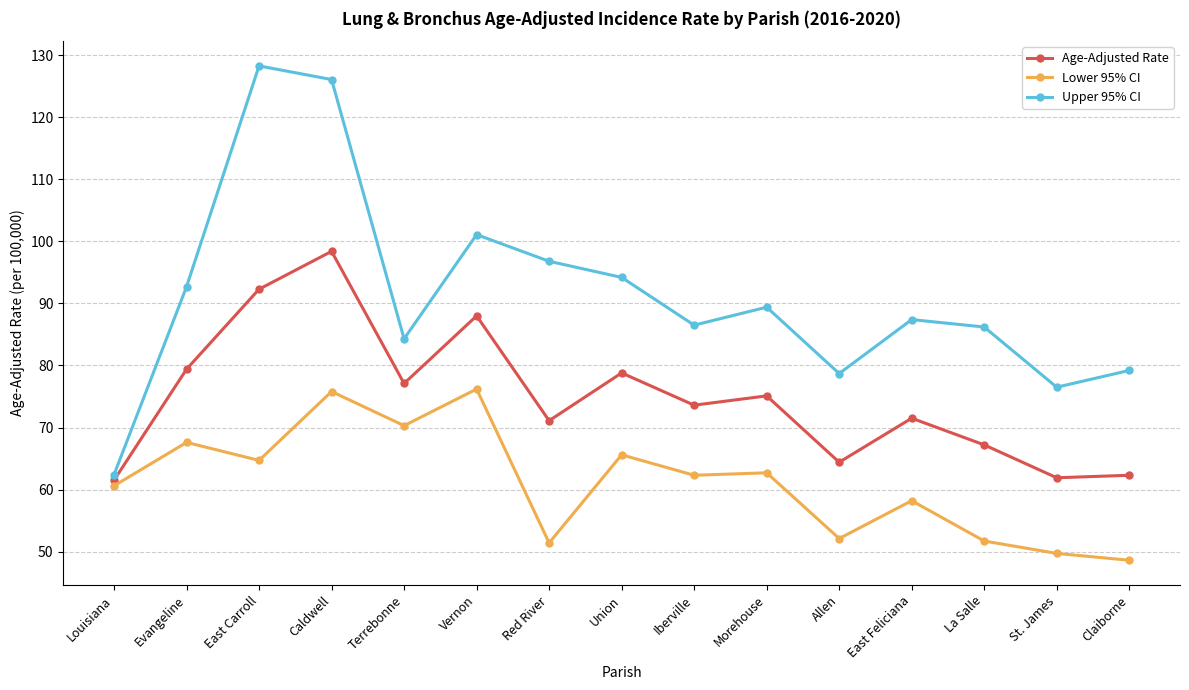

The value of Upper 95% CI at Caldwell is 29.2. True or false?

False